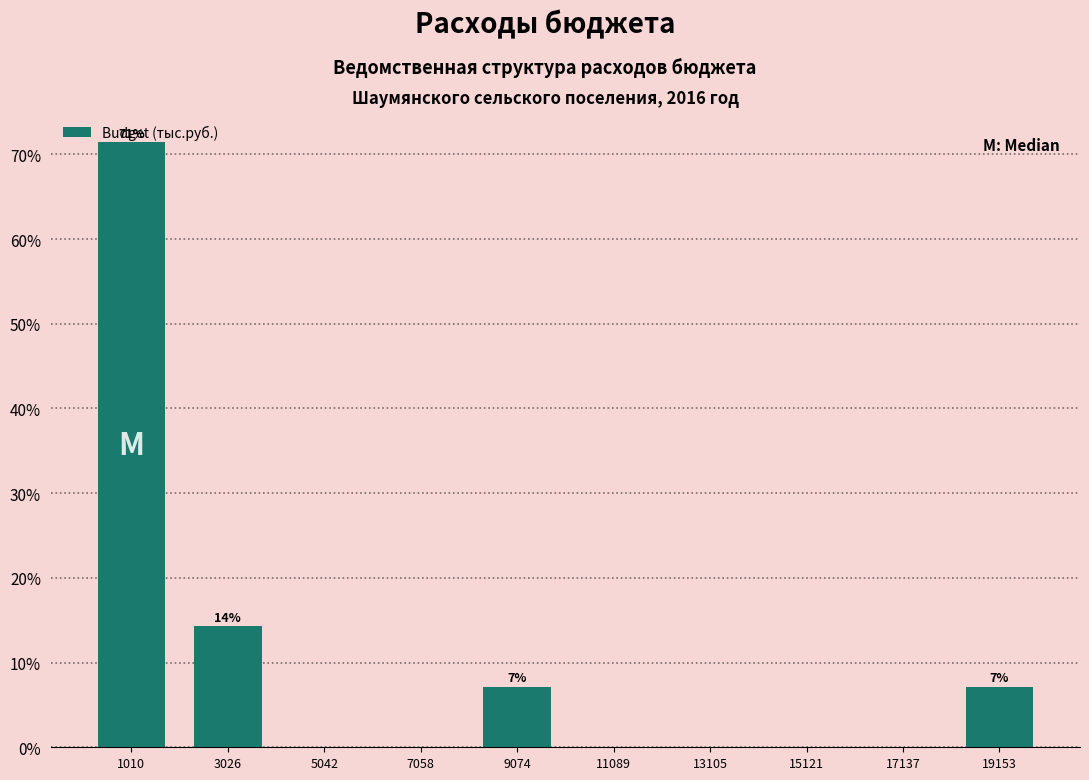

Over which range of the x-axis is the bar tallest?

0 to 2000